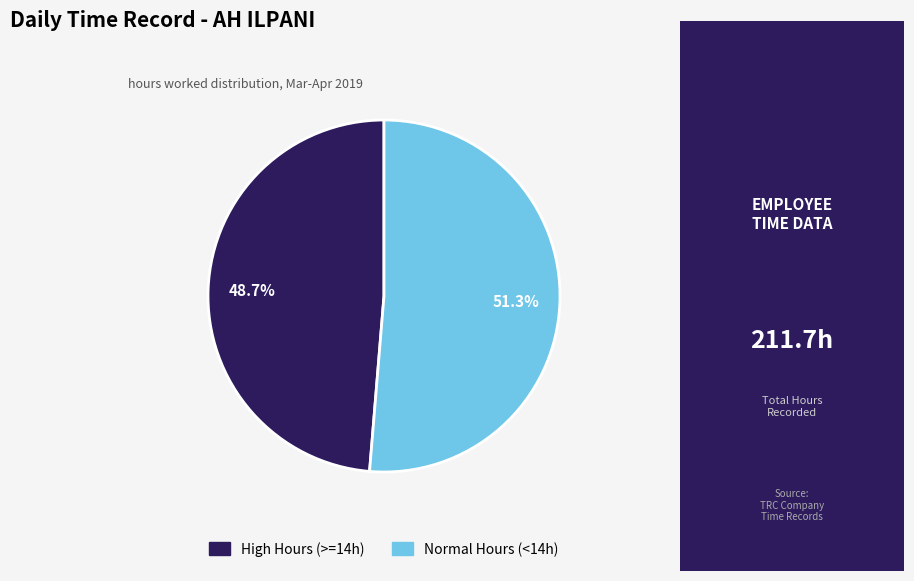

Does any single category account for the majority?

Yes